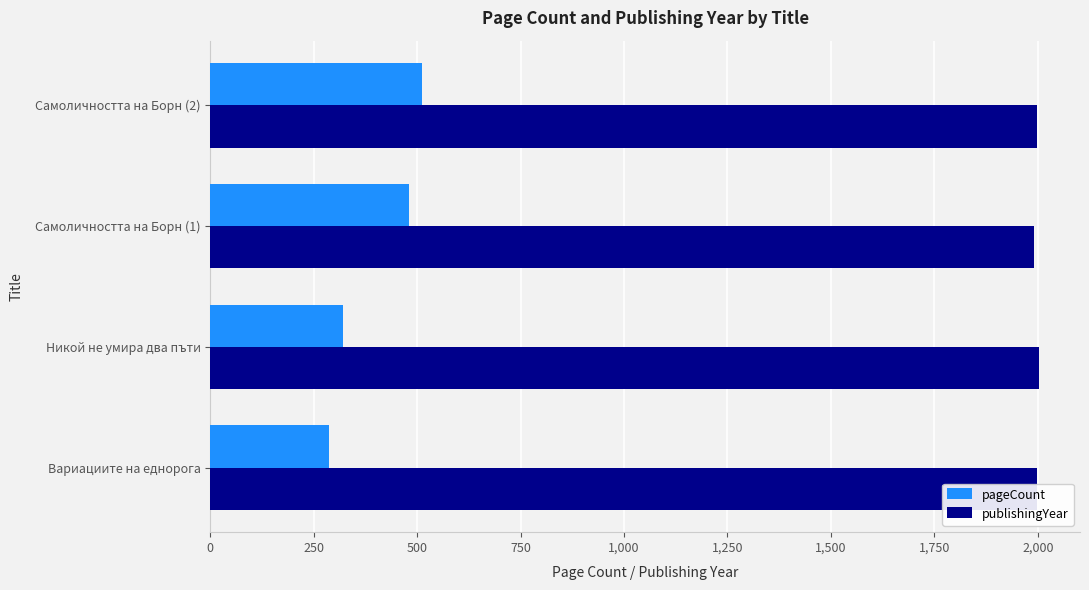

The value of publishingYear at Самоличността на Борн (2) is 2832. True or false?

False